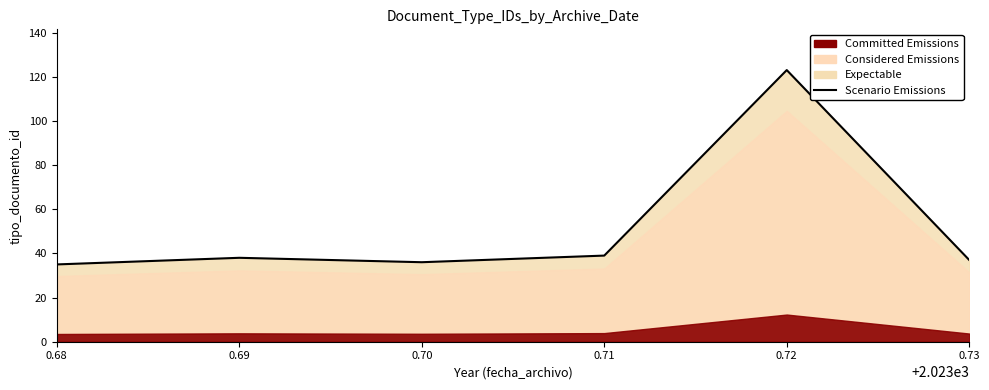

What is the difference between the maximum and minimum values?

88